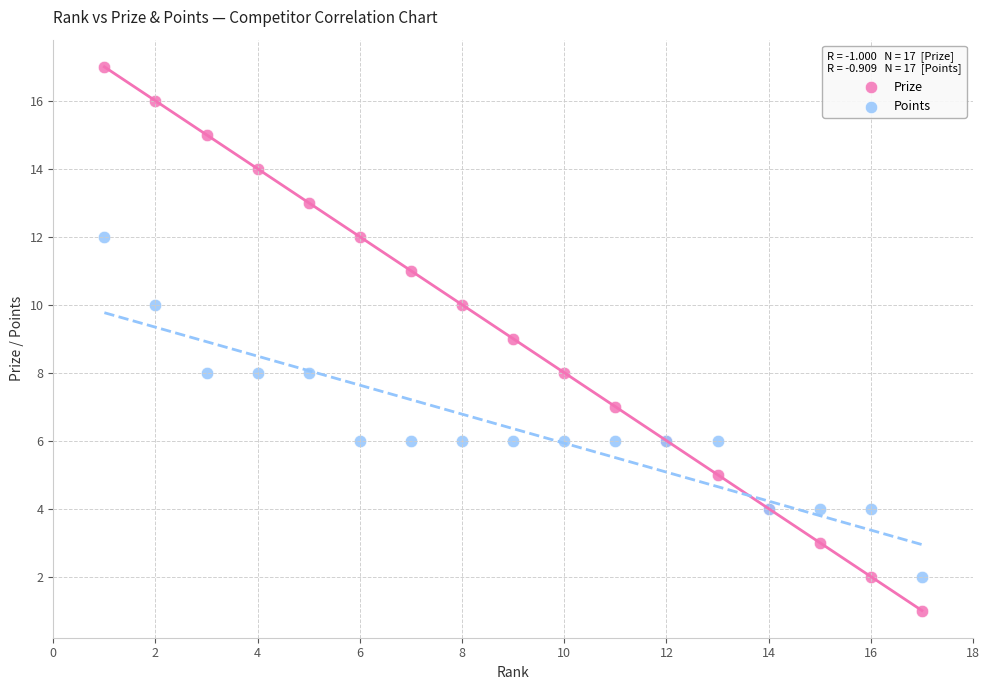

Which series reaches the minimum Y coordinate?

Prize